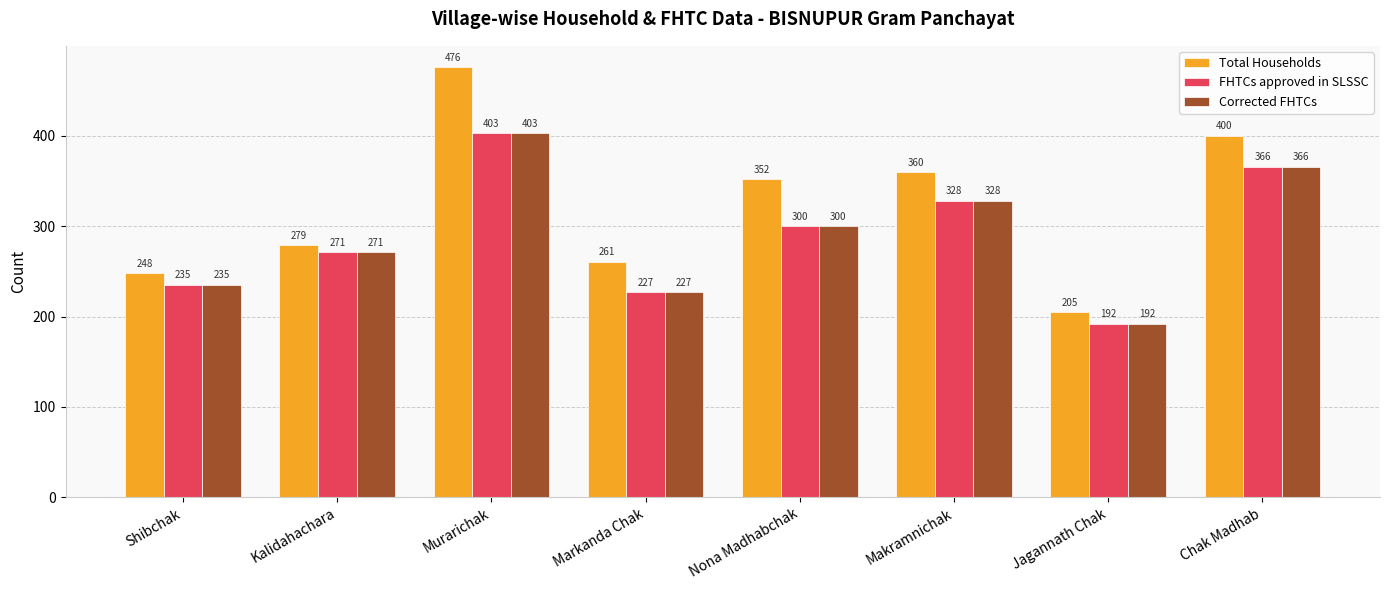

How many data points in Total Households are less than 352?

4